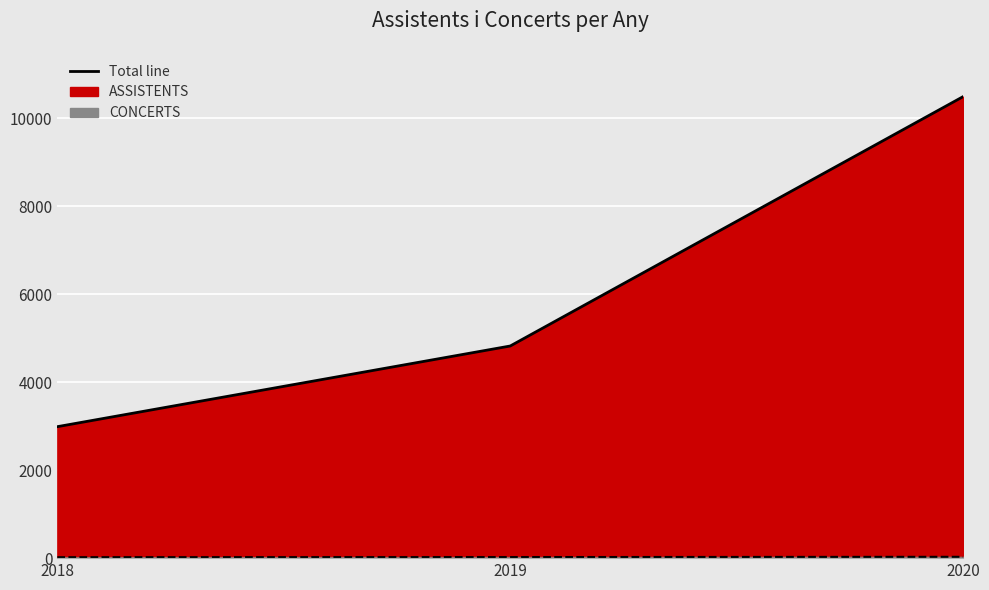

Which series has the widest spread of values?

ASSISTENTS